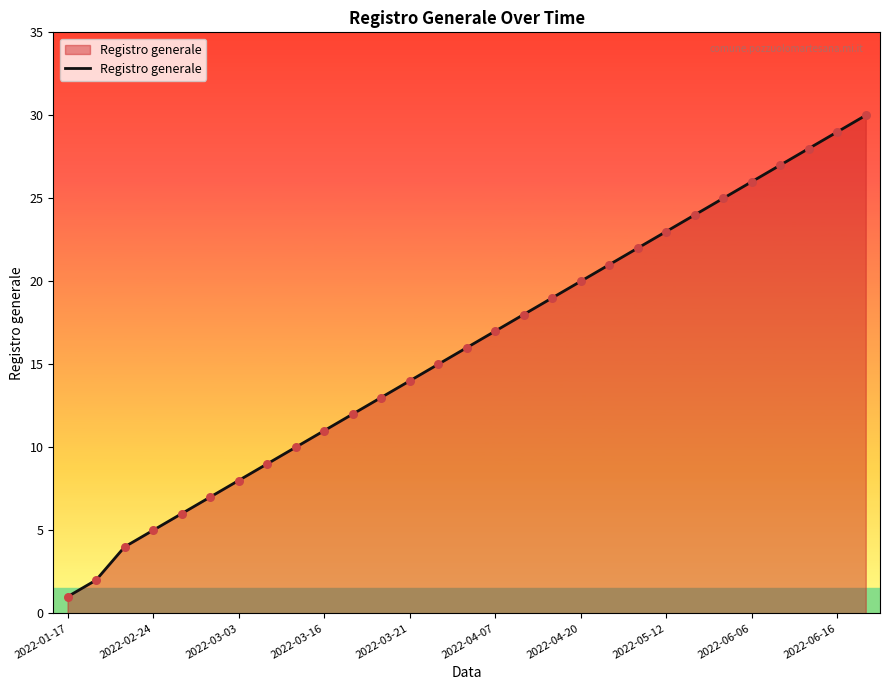

What is the difference between the maximum and minimum values?

29